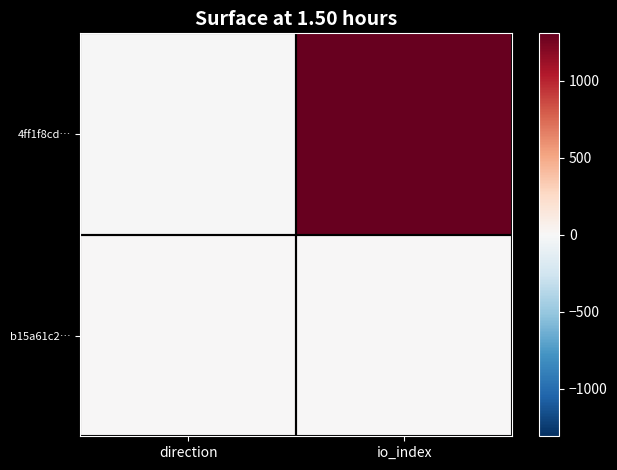

How many series are shown in this chart?

2